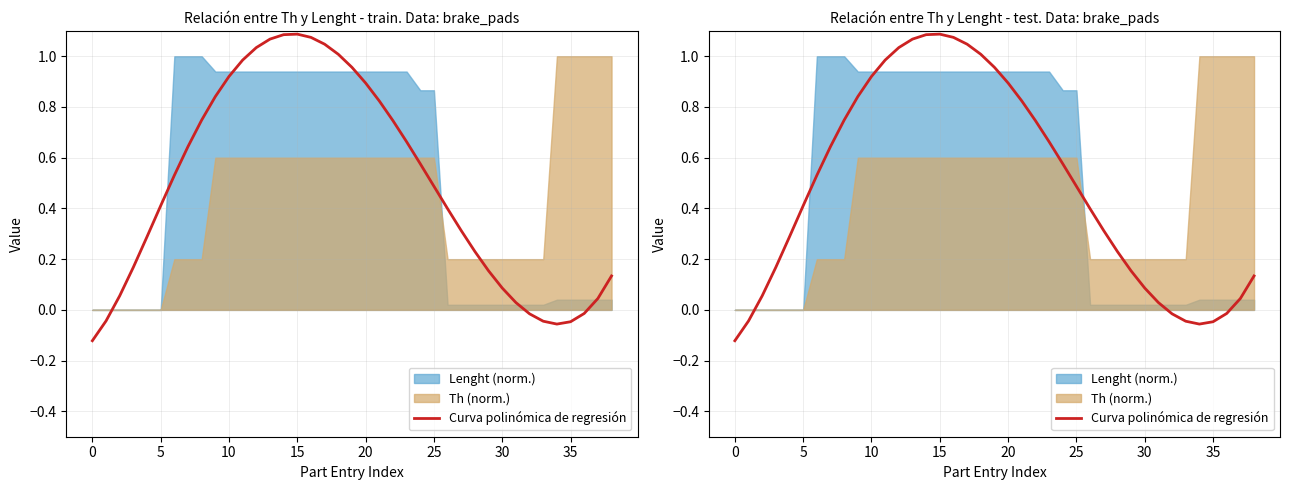

Where is the data nearest to the value 0?

36